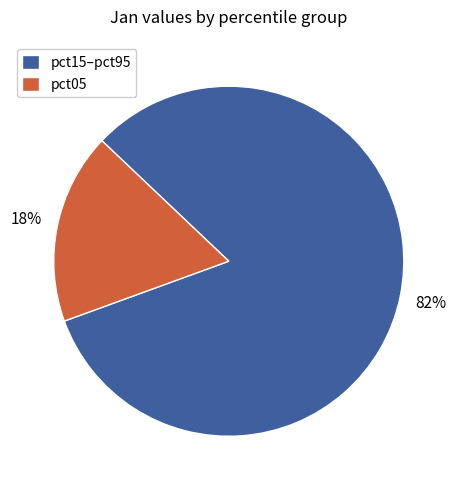

Does any single category account for the majority?

Yes